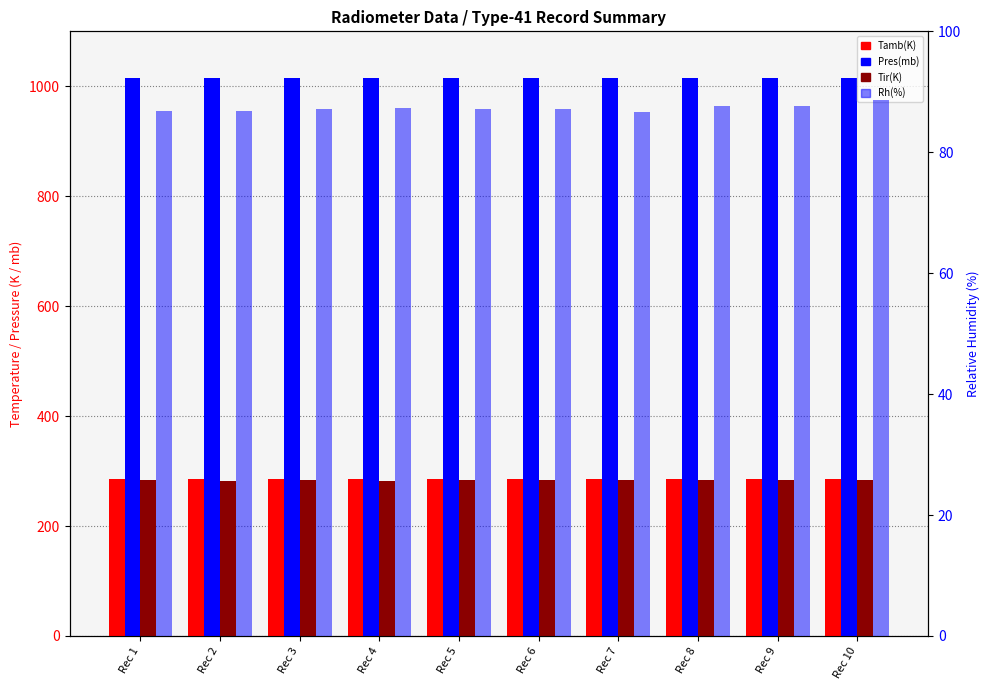

Between Rec 2 and Rec 7, which series saw the biggest shift?

Tir(K)